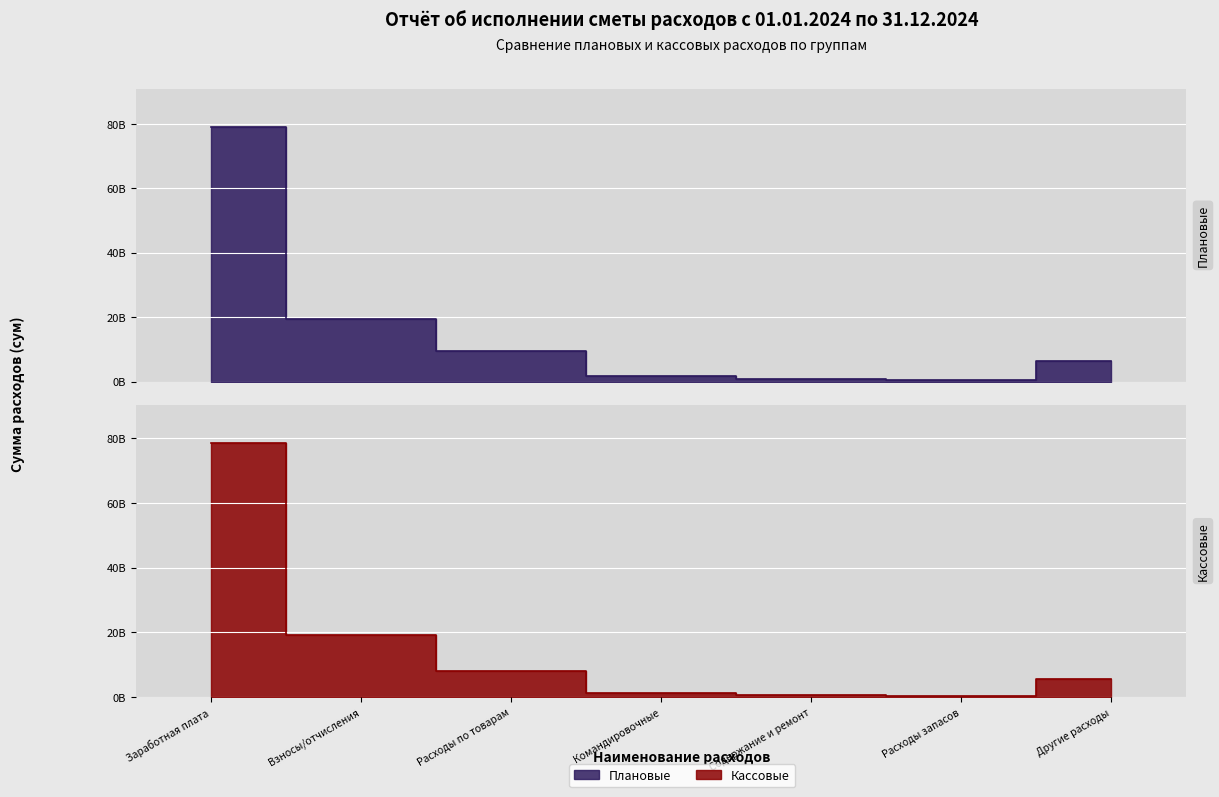

True or false: Кассовый расходы and По уточнённой смете cross at least once.

False